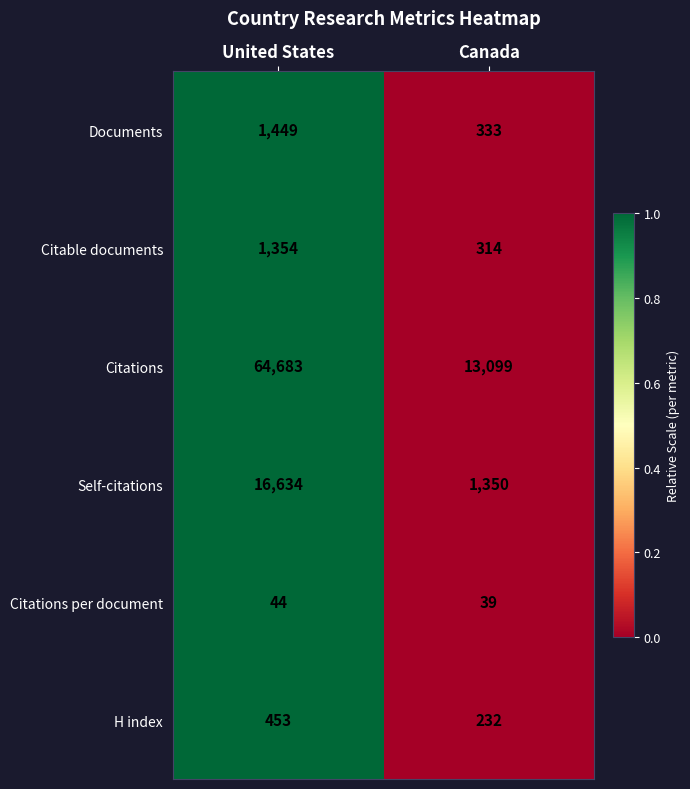

Reading left to right, list all the values displayed in this chart.

Documents: United States=1449	Canada=333
Citable documents: United States=1354	Canada=314
Citations: United States=64683	Canada=13099
Self-citations: United States=16634	Canada=1350
Citations per document: United States=44	Canada=39
H index: United States=453	Canada=232